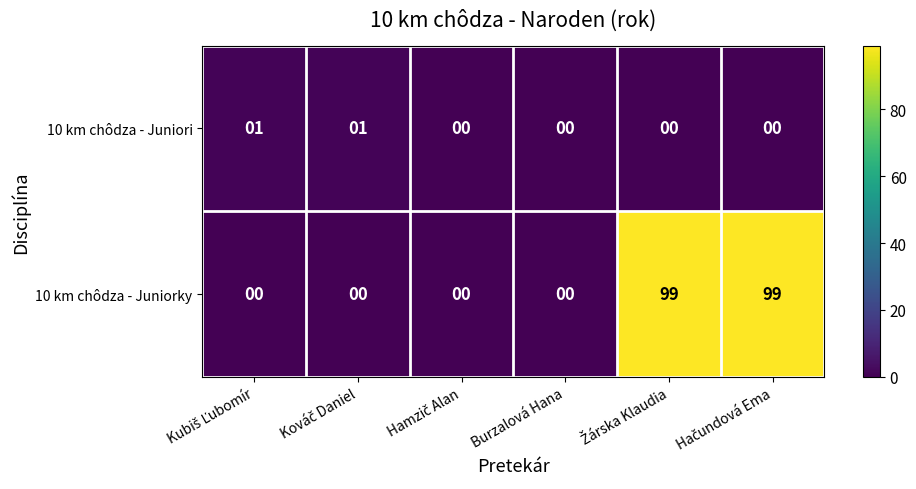

How many series are shown in this chart?

2